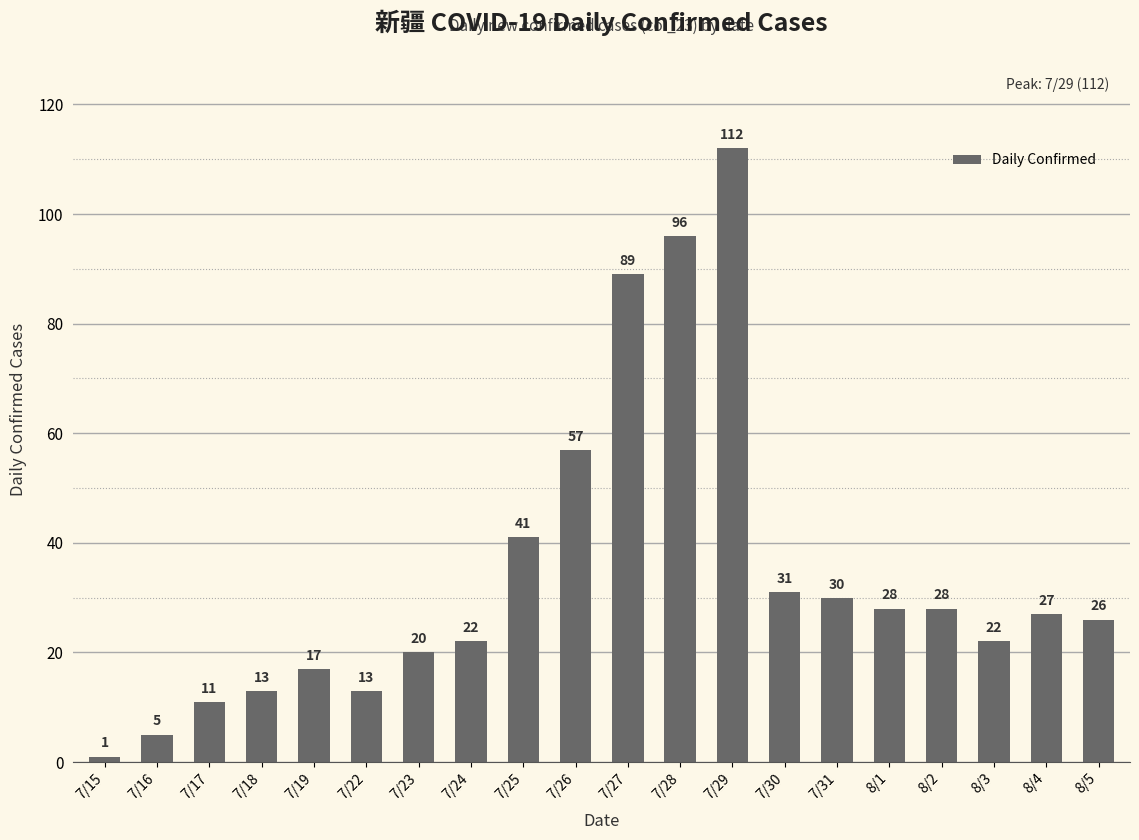

What is the label of the 14th bar from the right?

7/23